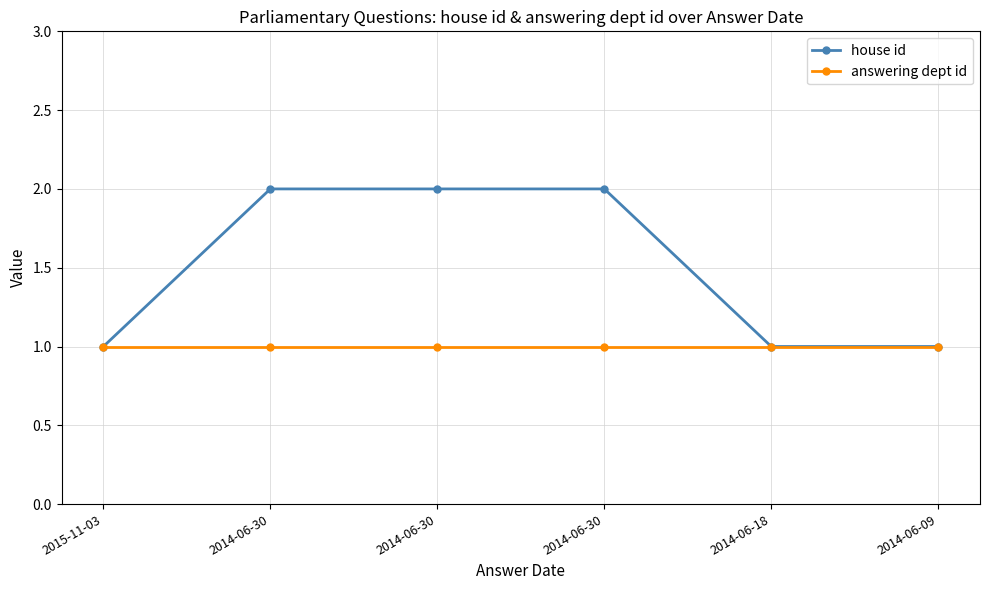

What are all the series names shown in the legend?

house id, answering dept id